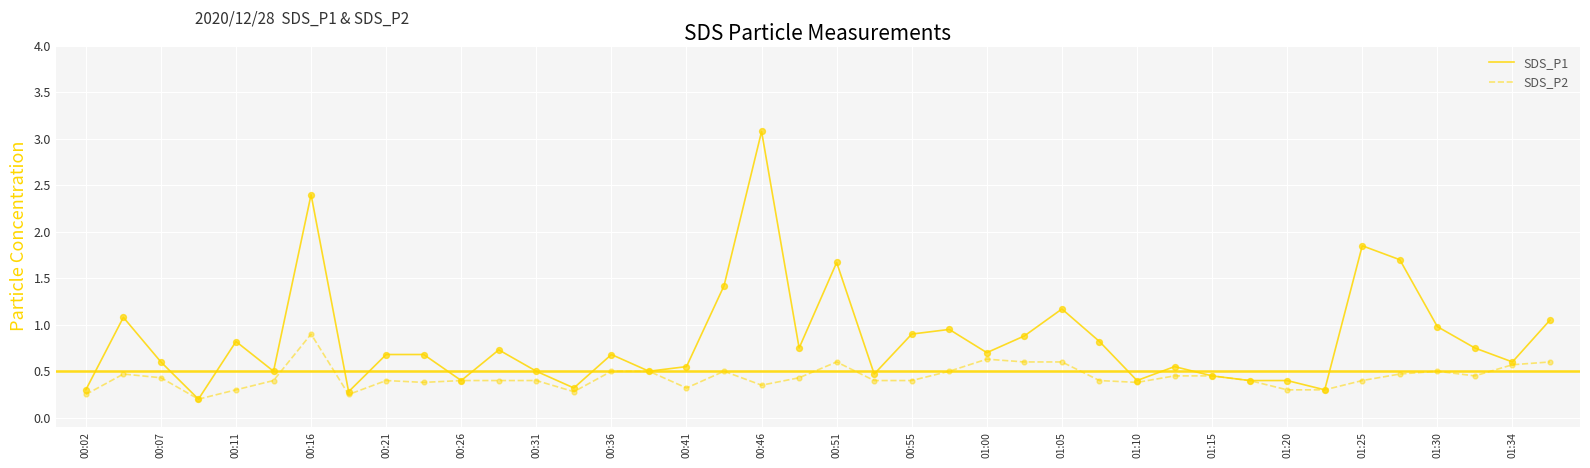

Which series has the largest total across all categories?

SDS_P1